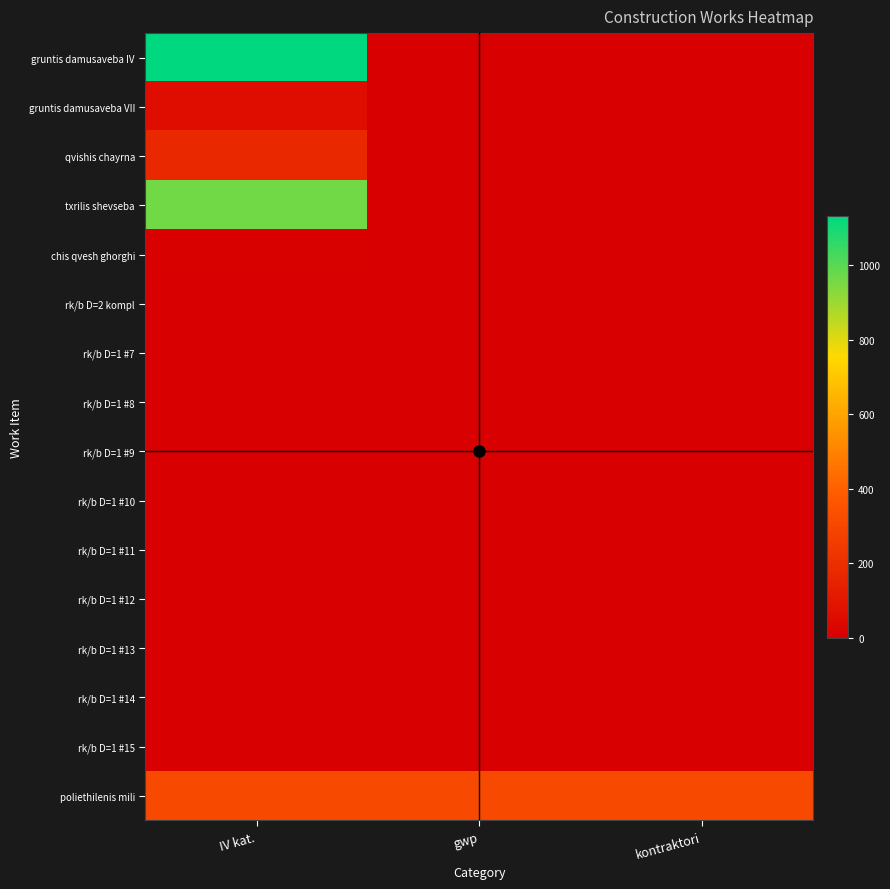

At IV kat., list the series in order from largest to smallest.

gruntis damusaveba IV, txrilis shevseba, poliethilenis mili, qvishis chayrna, gruntis damusaveba VII, chis qvesh ghorghi, rk/b D=1 #12, rk/b D=1 #14, rk/b D=2 kompl, rk/b D=1 #7, rk/b D=1 #8, rk/b D=1 #9, rk/b D=1 #10, rk/b D=1 #11, rk/b D=1 #13, rk/b D=1 #15